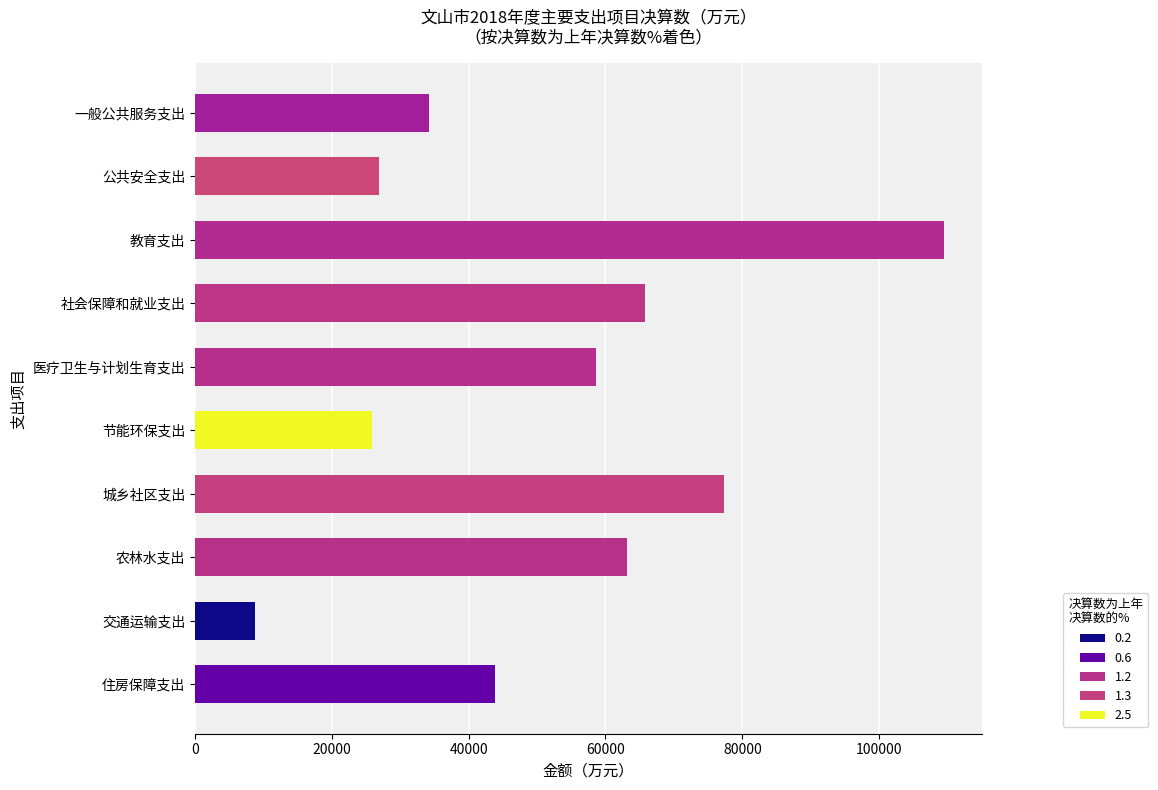

Rank the categories by value from highest to lowest.

教育支出, 城乡社区支出, 社会保障和就业支出, 农林水支出, 医疗卫生与计划生育支出, 住房保障支出, 一般公共服务支出, 公共安全支出, 节能环保支出, 交通运输支出